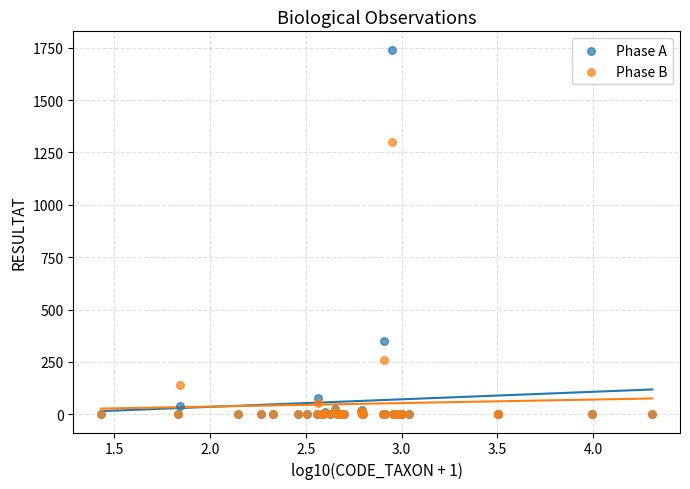

Which series has the largest Y range (max minus min)?

Phase A